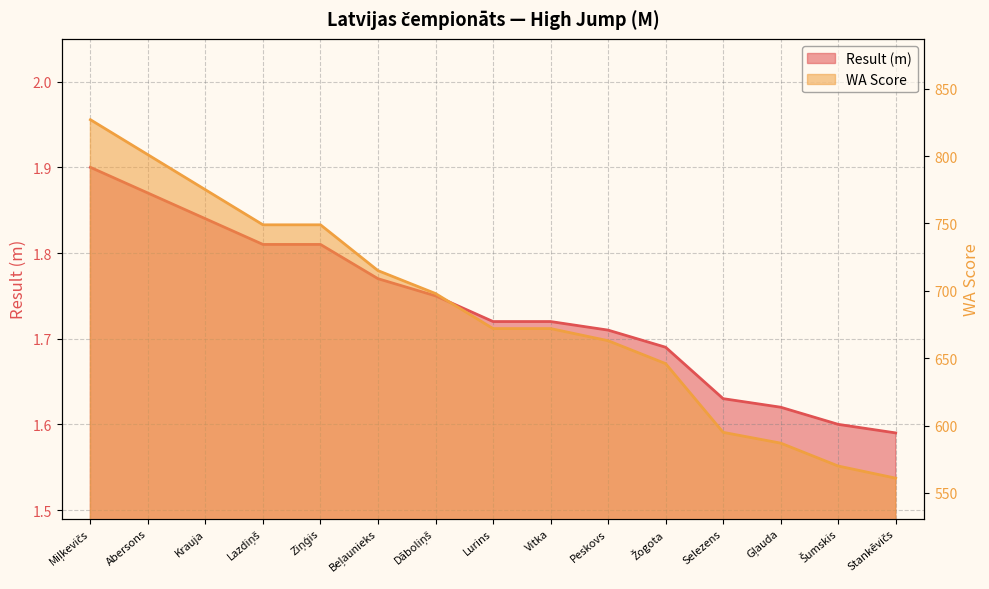

What position from the right is Abersons?

14